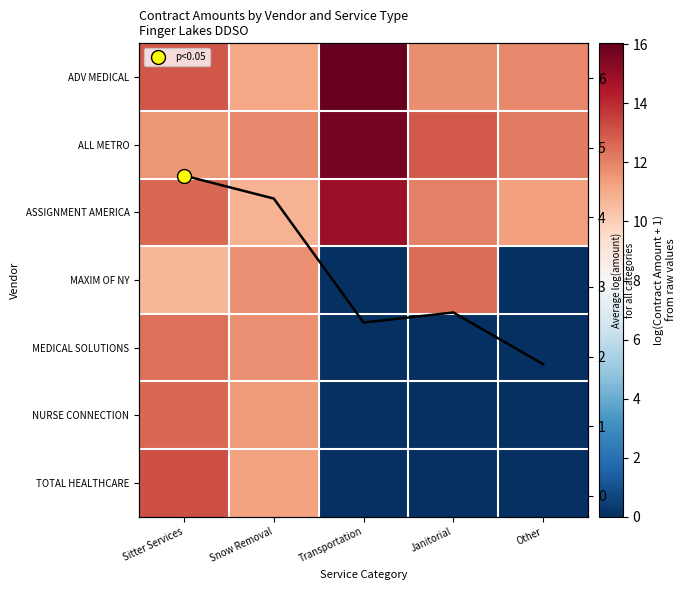

What is the difference between the highest and lowest values at Other?

12.2